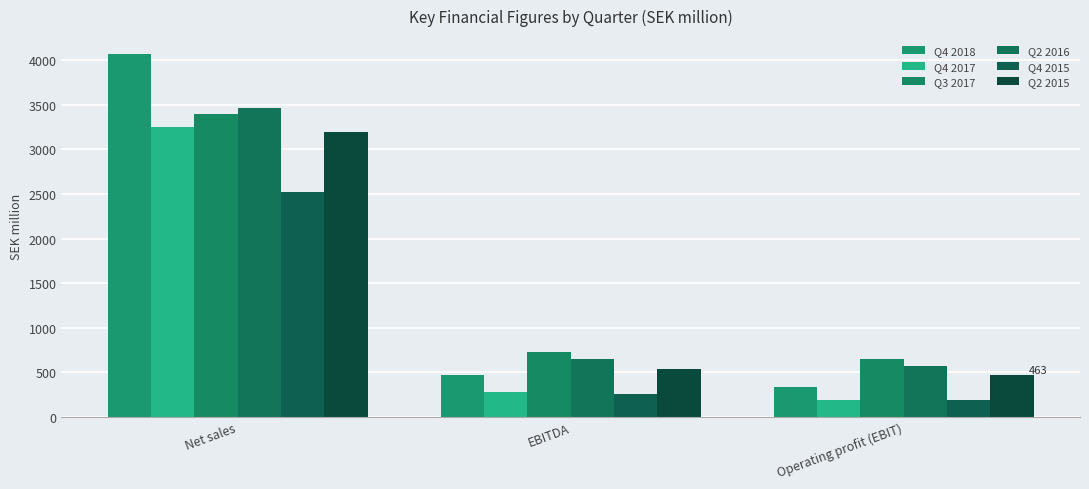

Rank the categories by Q4 2018 value from highest to lowest.

Net sales, EBITDA, Operating profit (EBIT)